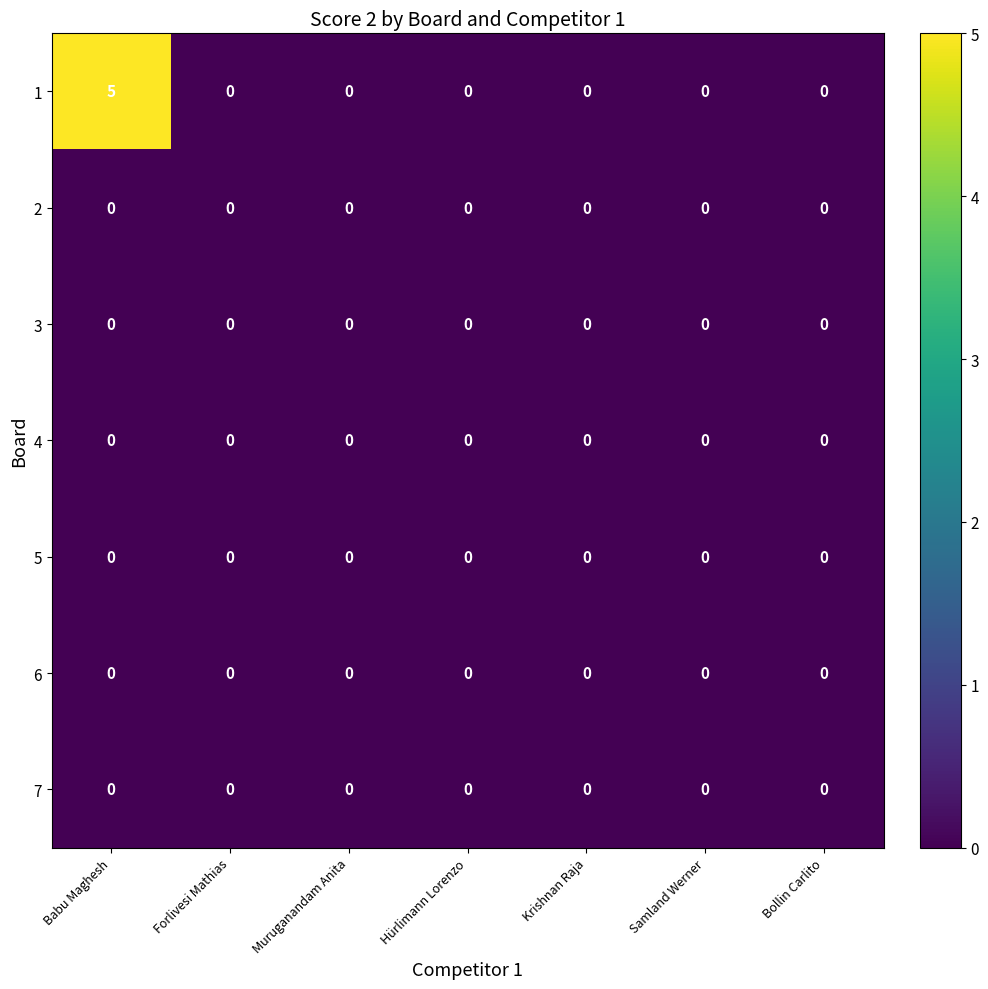

At which label does 1 reach its peak?

Babu Maghesh